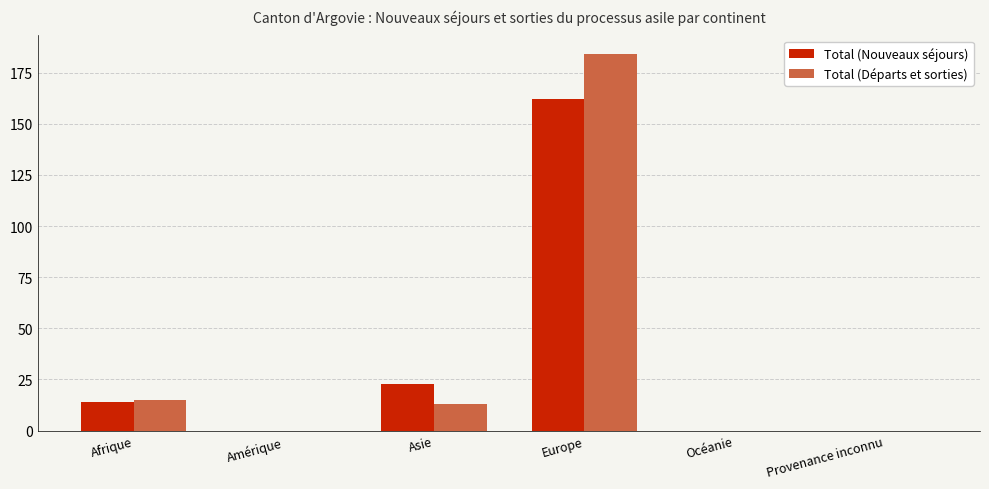

What is the maximum value for Total (Départs et sorties)?

184